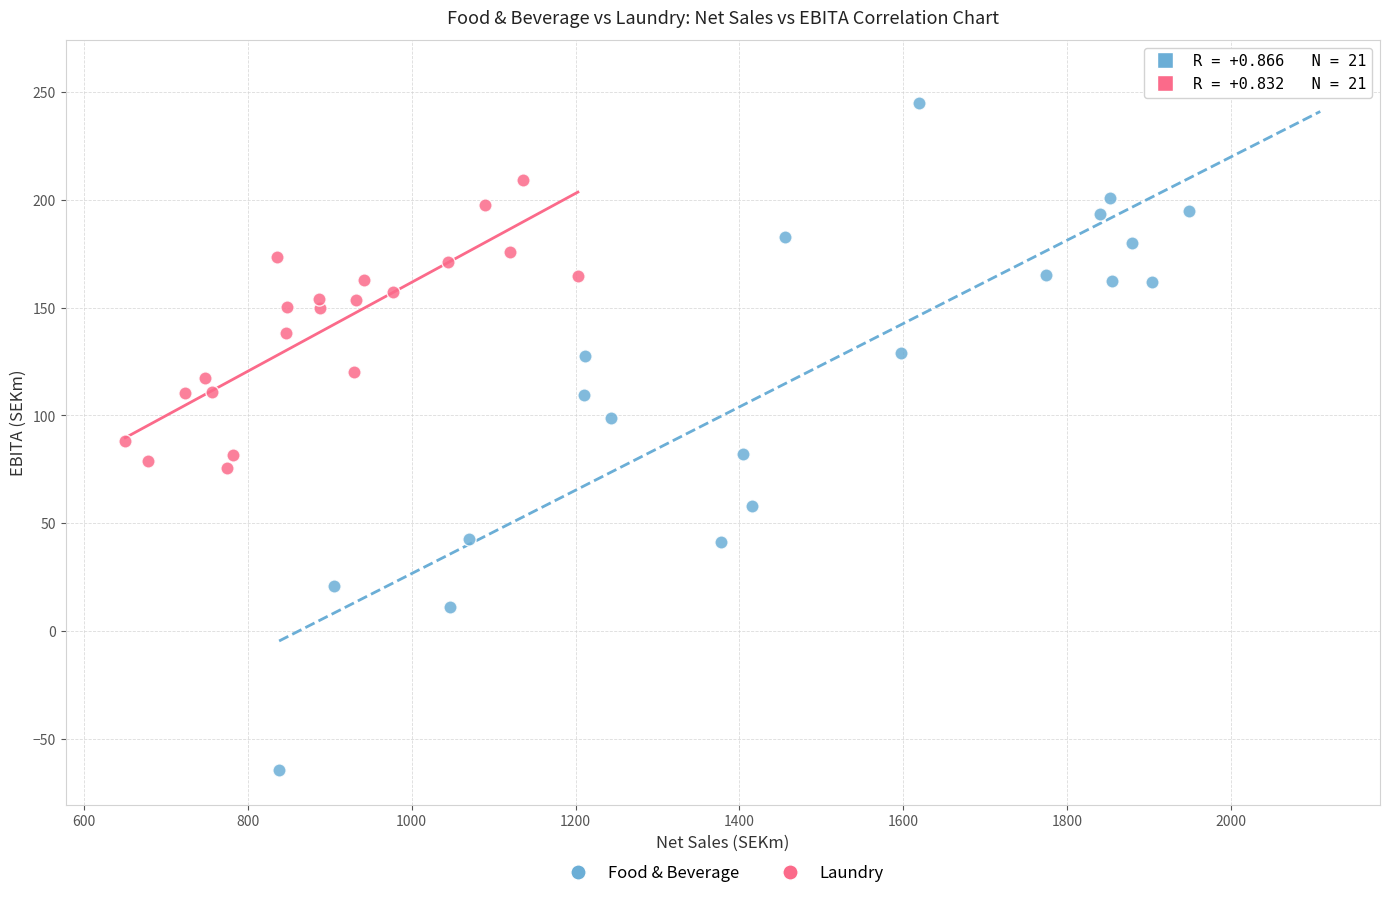

Which series contains the highest Y value?

Food & Beverage